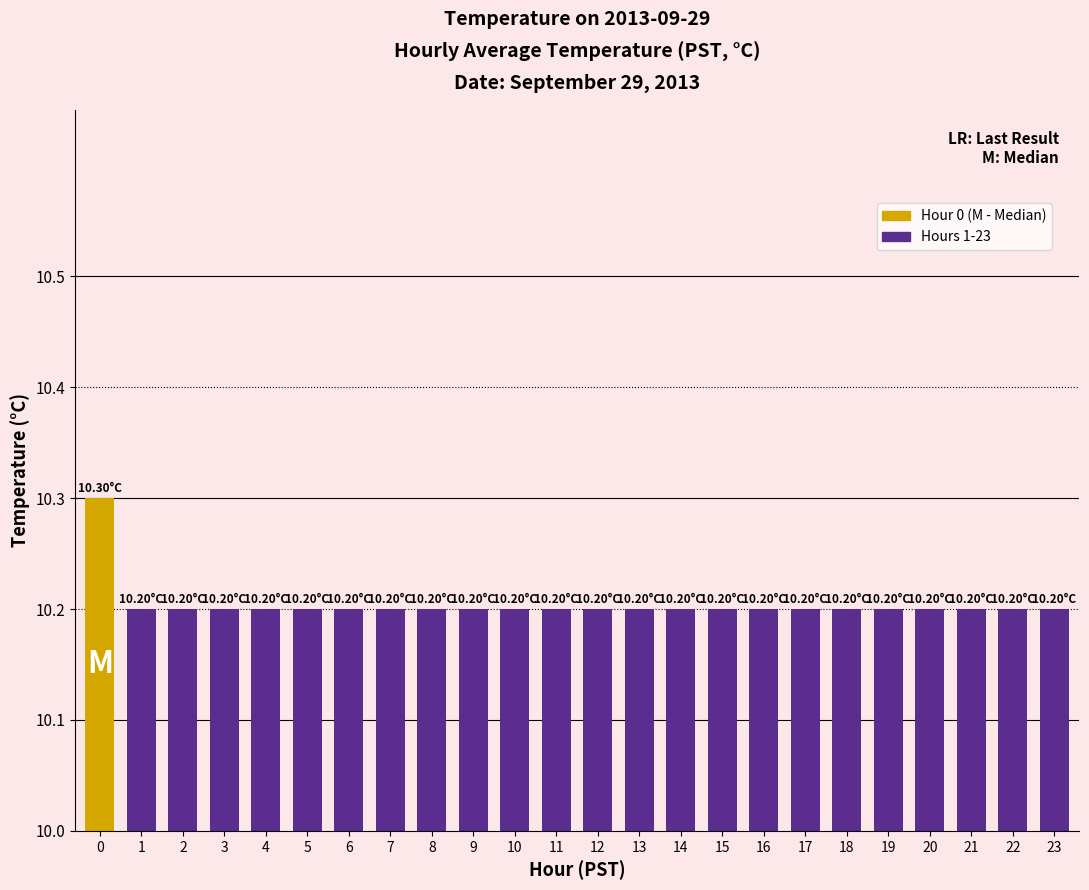

Reading left to right, what are all the values shown in this chart?

0=10.3	1=10.2	2=10.2	3=10.2	4=10.2	5=10.2	6=10.2	7=10.2	8=10.2	9=10.2	10=10.2	11=10.2	12=10.2	13=10.2	14=10.2	15=10.2	16=10.2	17=10.2	18=10.2	19=10.2	20=10.2	21=10.2	22=10.2	23=10.2